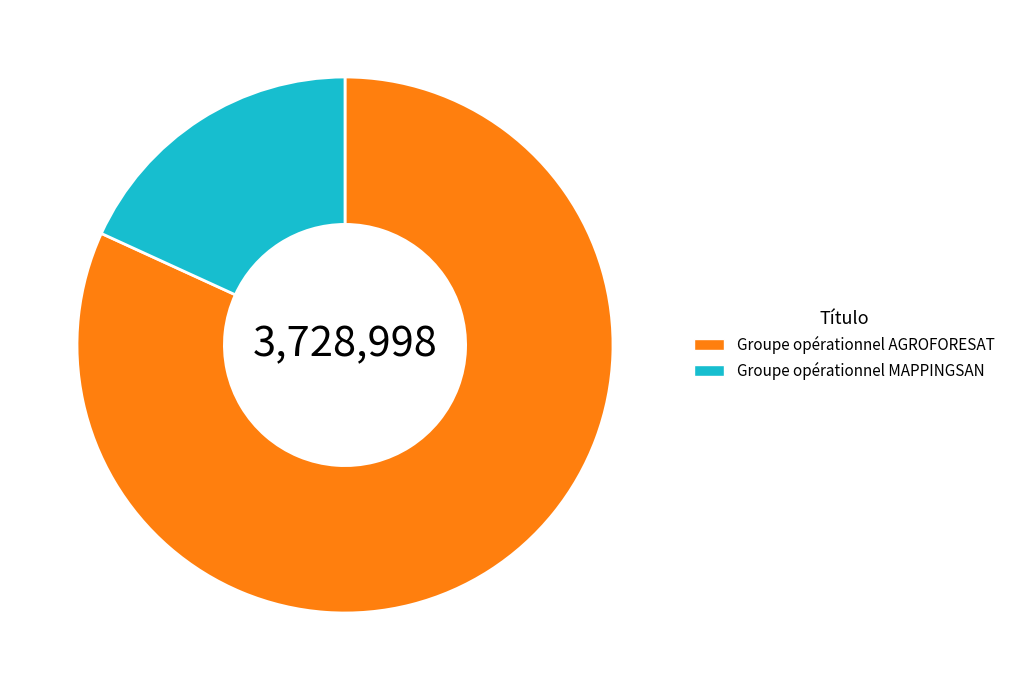

Is it true that Groupe opérationnel AGROFORESAT is 82% of the pie?

True